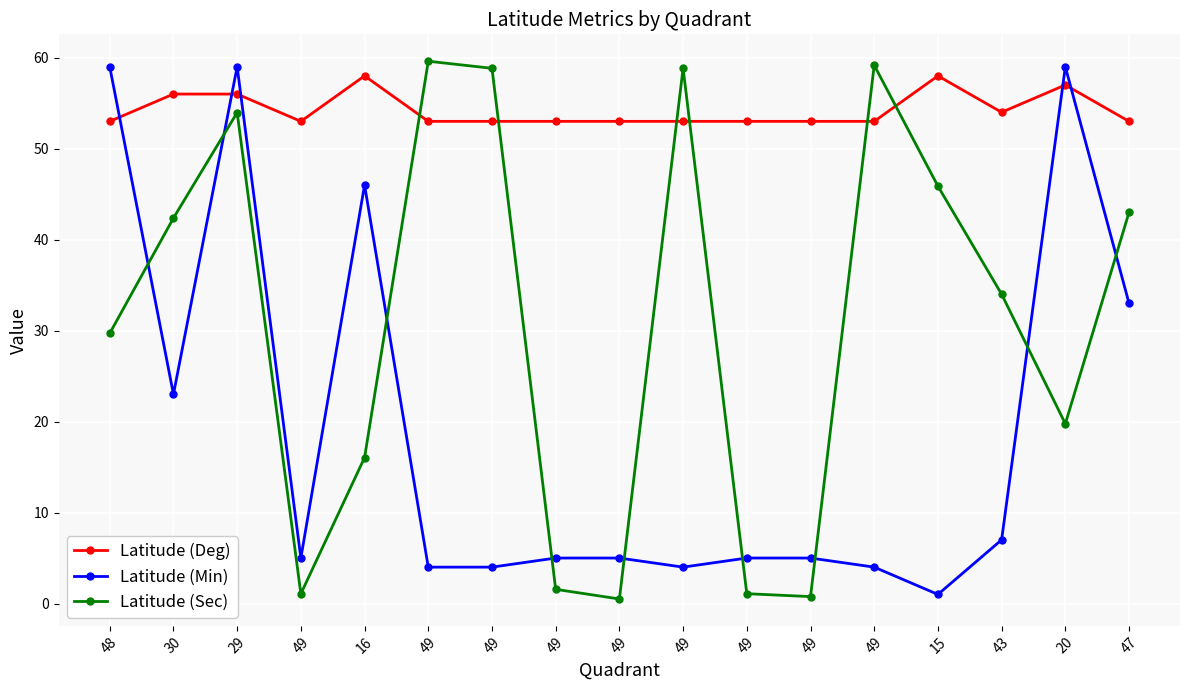

What is the greatest value displayed?

59.6